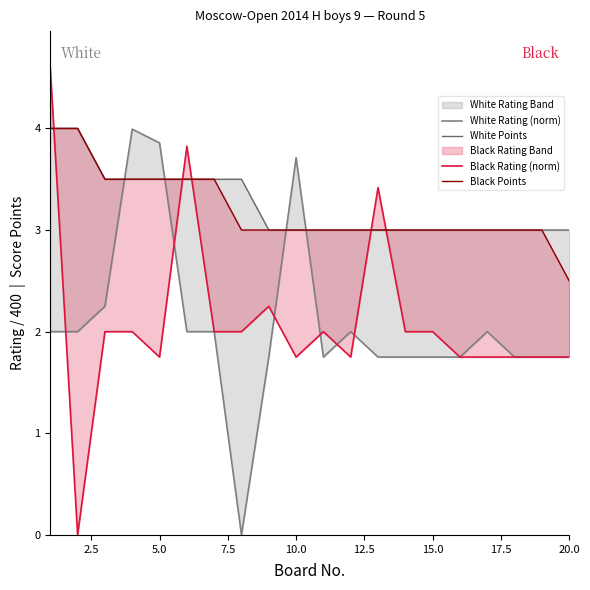

The White Points series shows 5.3 at 12. True or false?

False